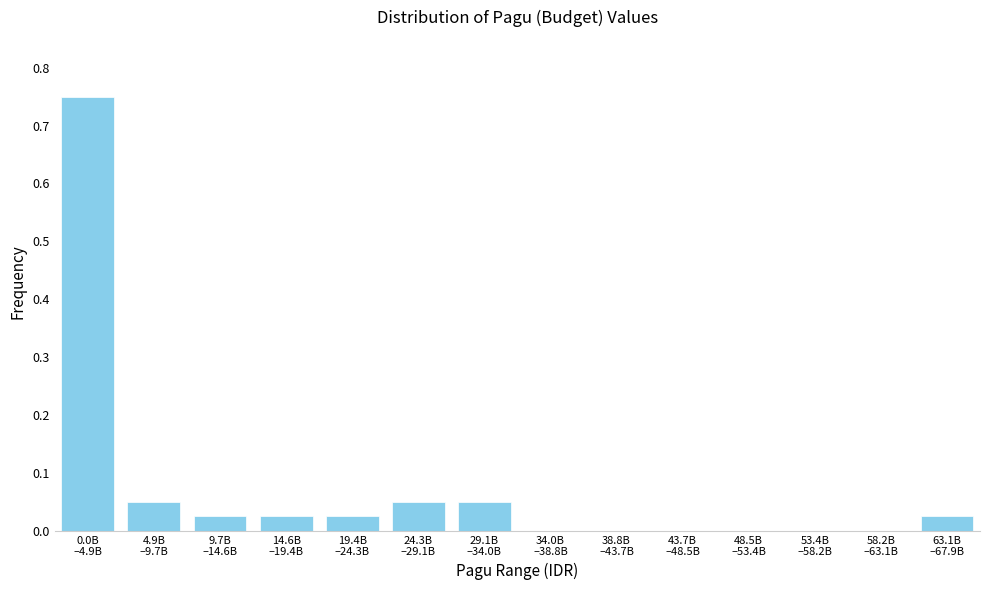

What is the sum of all values?

1.0